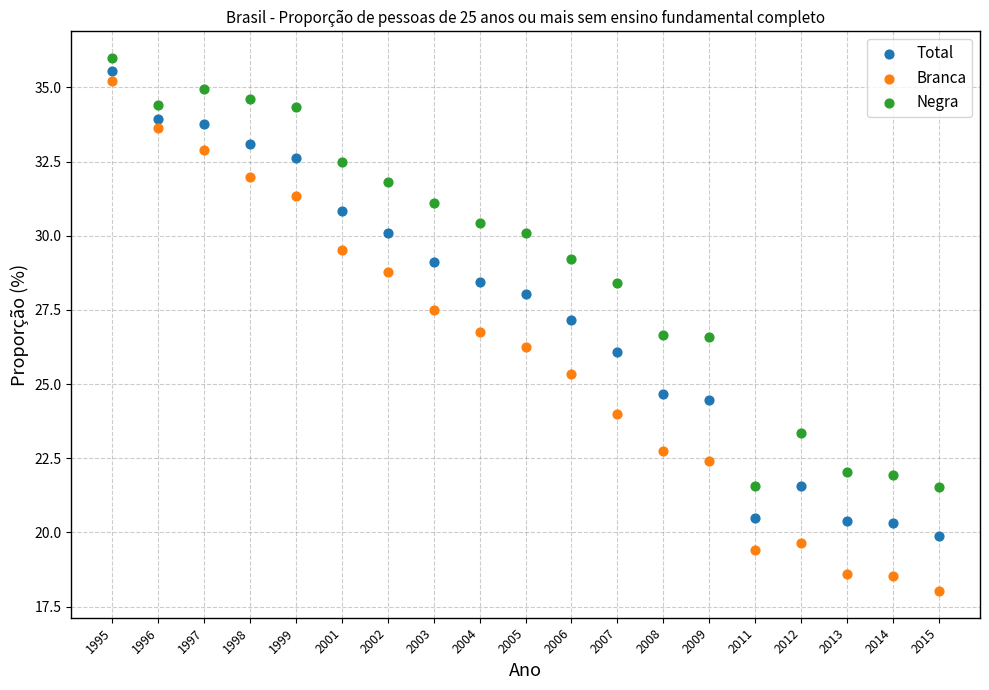

Which series has the largest Y range (max minus min)?

Branca